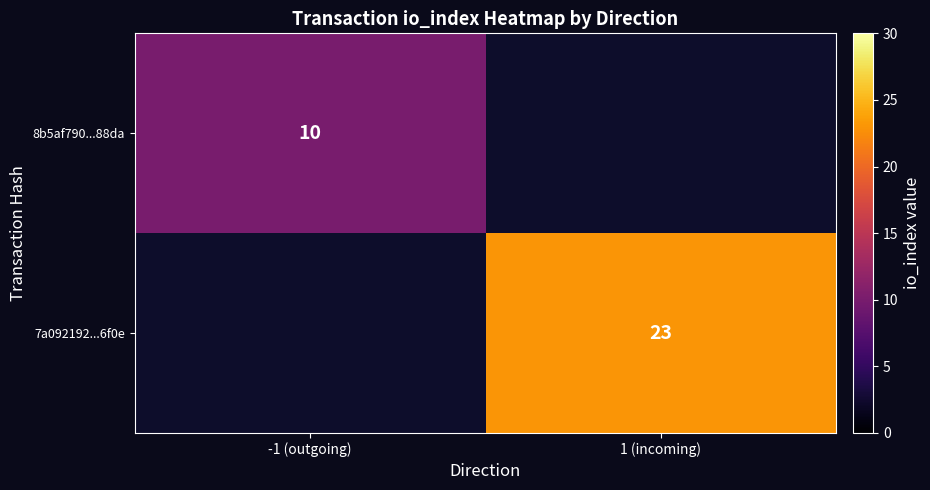

True or false: 7a092192...6f0e has a value of 12 at 1 (incoming).

False